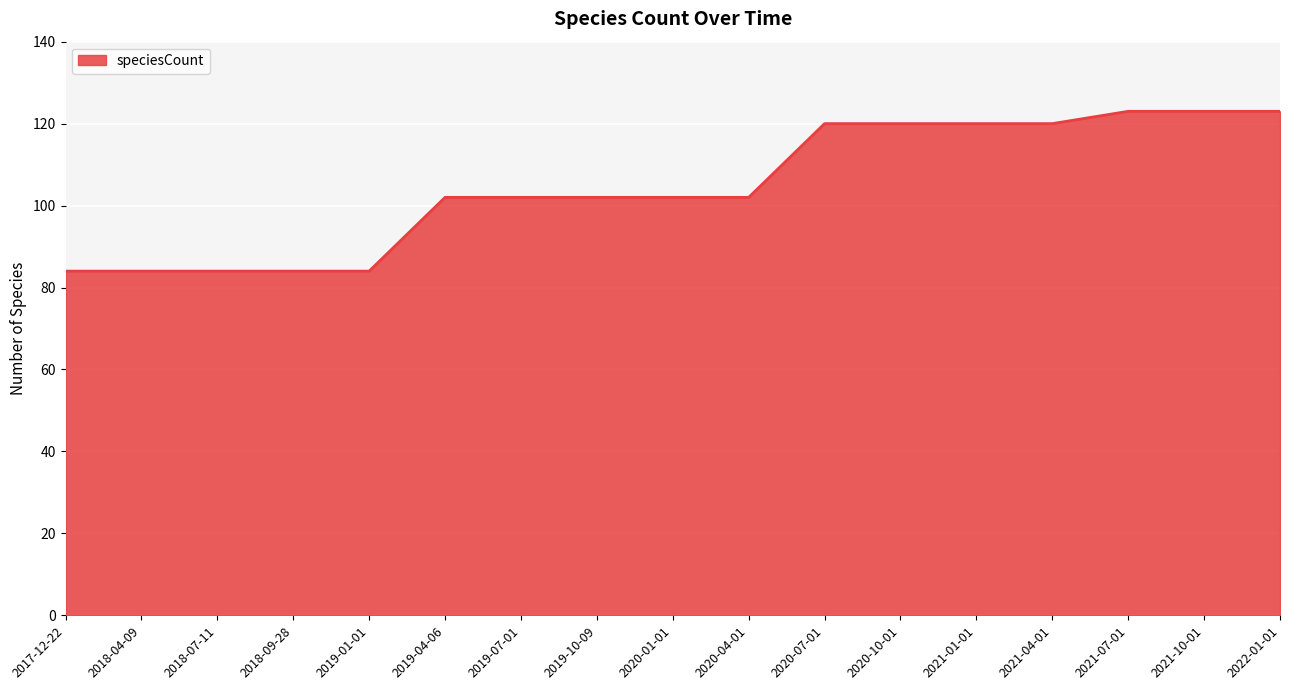

What is the greatest value displayed?

123